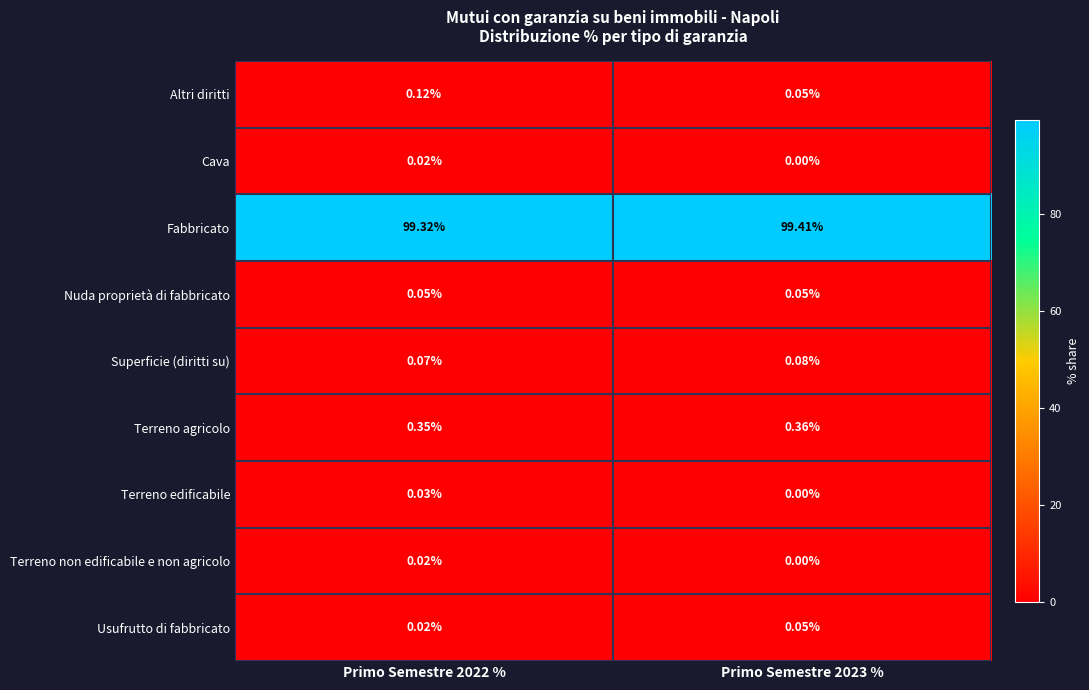

Which category has the lowest value across all series?

Primo Semestre 2023 %